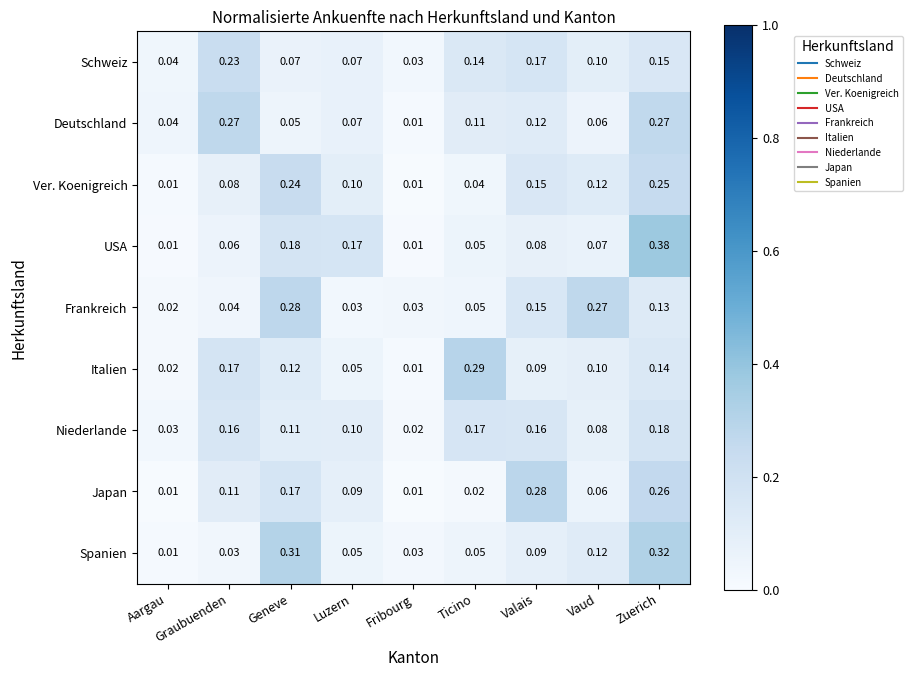

Rank the categories by Italien value from highest to lowest.

Ticino, Graubuenden, Zuerich, Geneve, Vaud, Valais, Luzern, Aargau, Fribourg